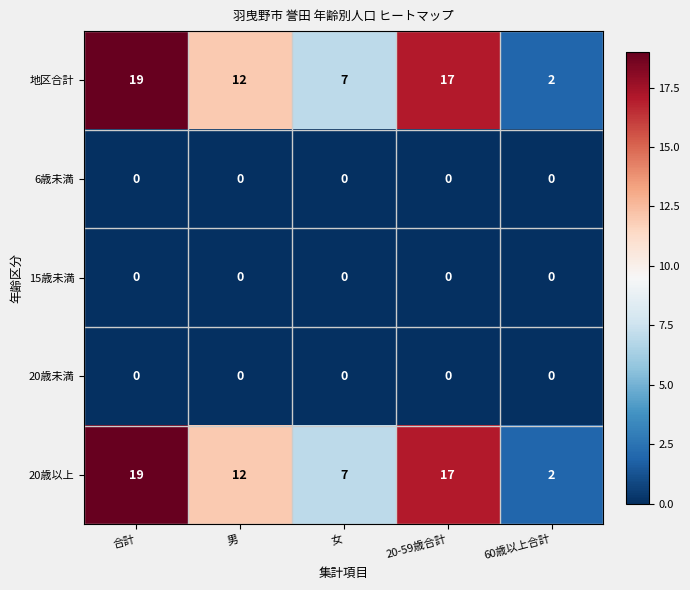

Reading left to right, what are all the values shown in this chart?

地区合計: 合計=19	男=12	女=7	20-59歳合計=17	60歳以上合計=2
6歳未満: 合計=0	男=0	女=0	20-59歳合計=0	60歳以上合計=0
15歳未満: 合計=0	男=0	女=0	20-59歳合計=0	60歳以上合計=0
20歳未満: 合計=0	男=0	女=0	20-59歳合計=0	60歳以上合計=0
20歳以上: 合計=19	男=12	女=7	20-59歳合計=17	60歳以上合計=2